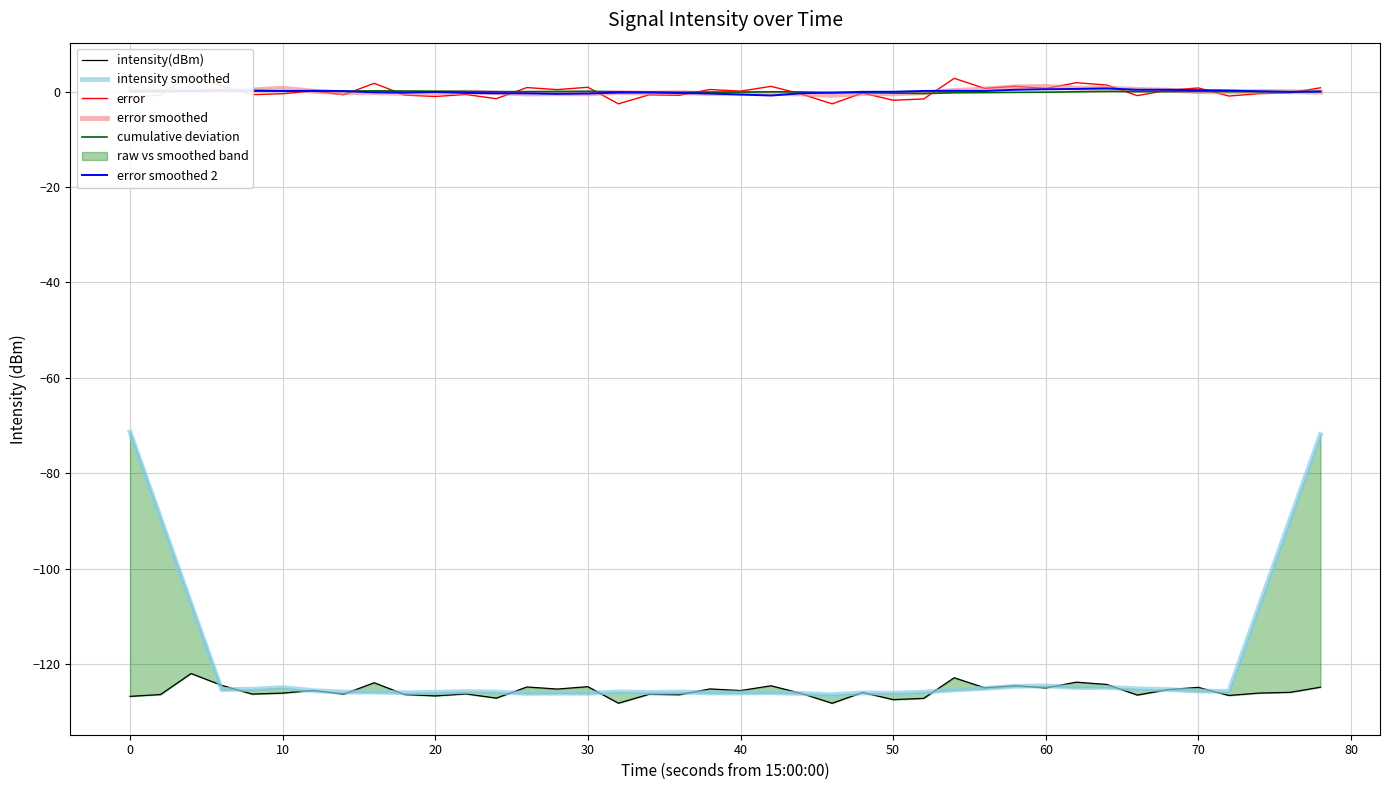

Is it true that cumulative deviation equals 0.1 at 10?

True